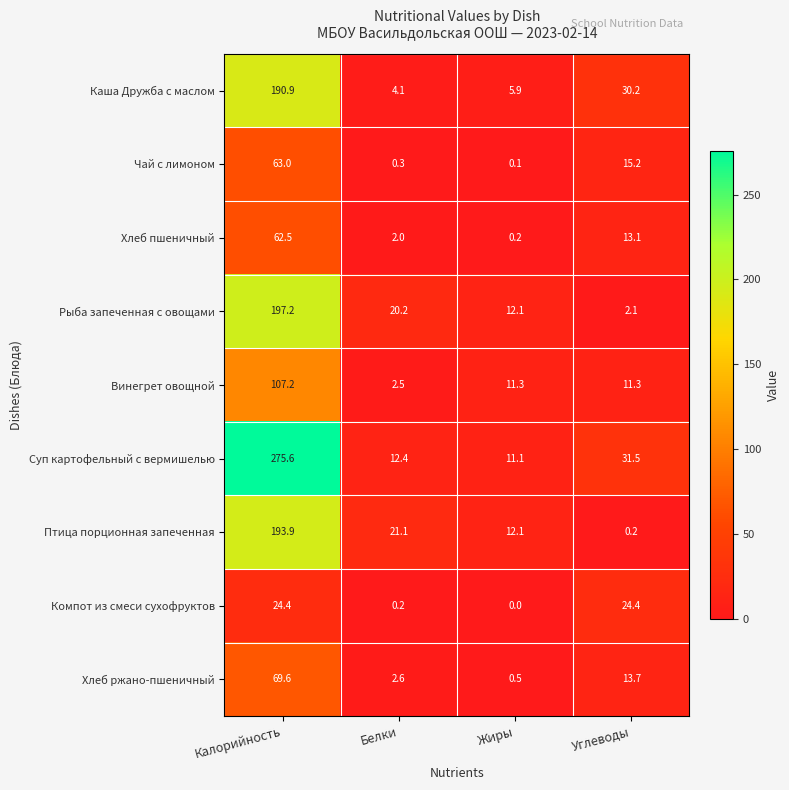

Is it true that Чай с лимоном equals 0.1 at Жиры?

True